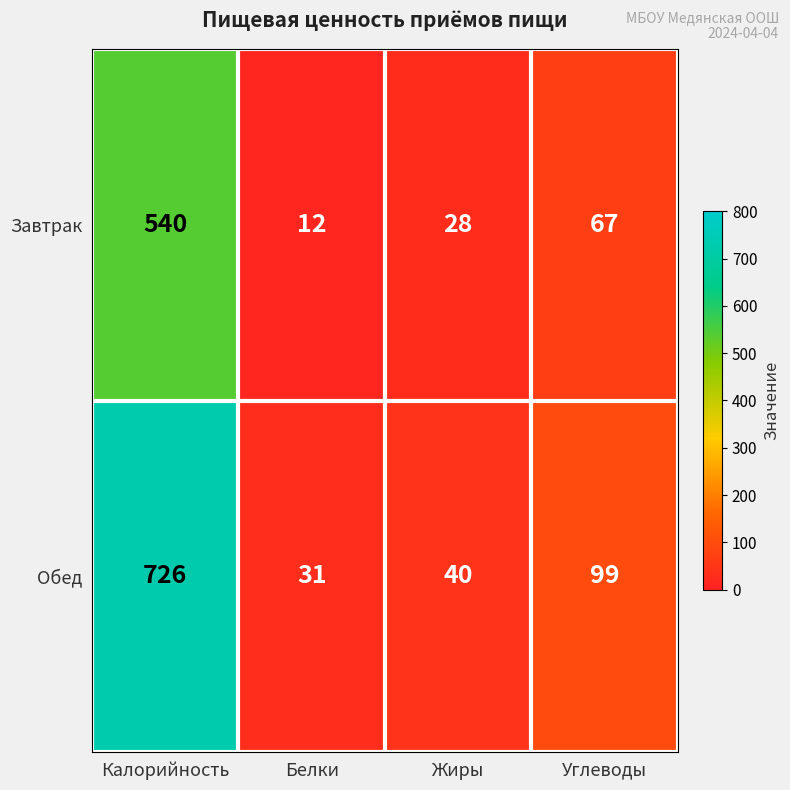

How many series are shown in this chart?

2